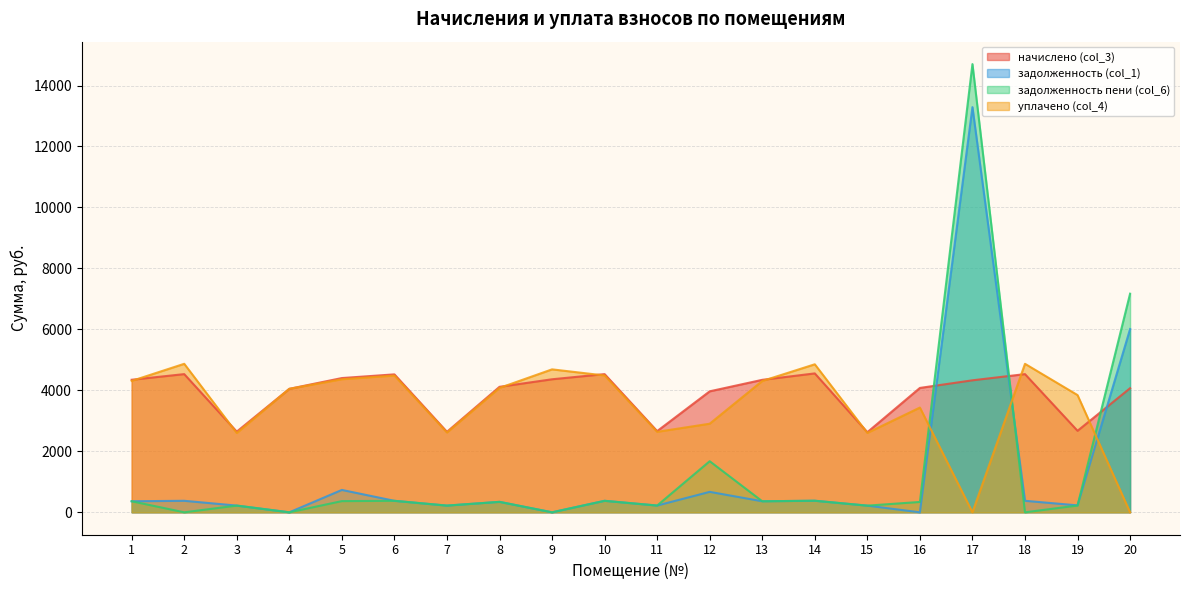

Where is the first local maximum for уплачено (col_4)?

2